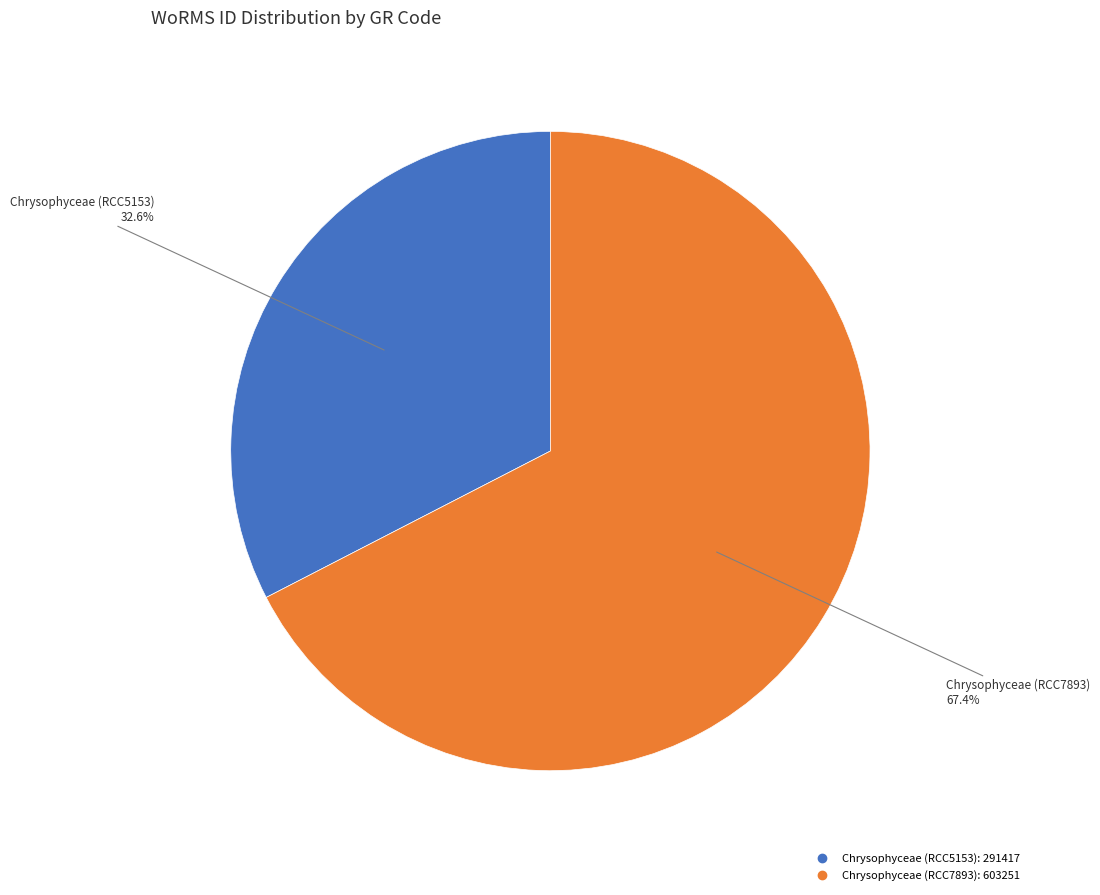

Rank the categories by value from lowest to highest.

Chrysophyceae (RCC5153), Chrysophyceae (RCC7893)